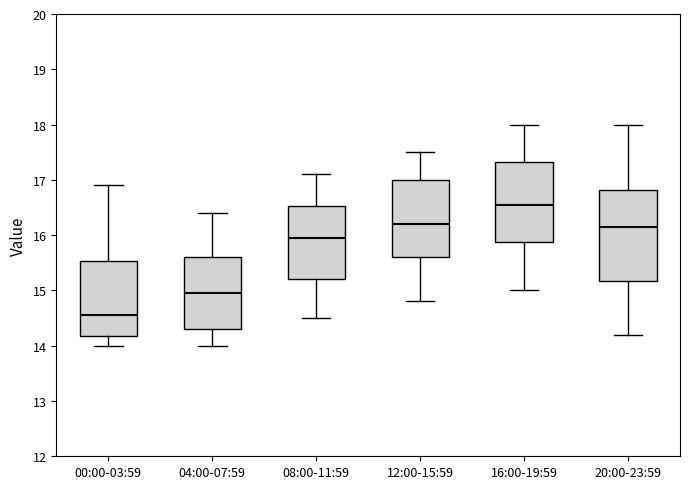

Where does the upper whisker of the box for 04:00-07:59 end on the y-axis? The values are not printed on the chart, so give them approximately, as read against the axis.

16.4